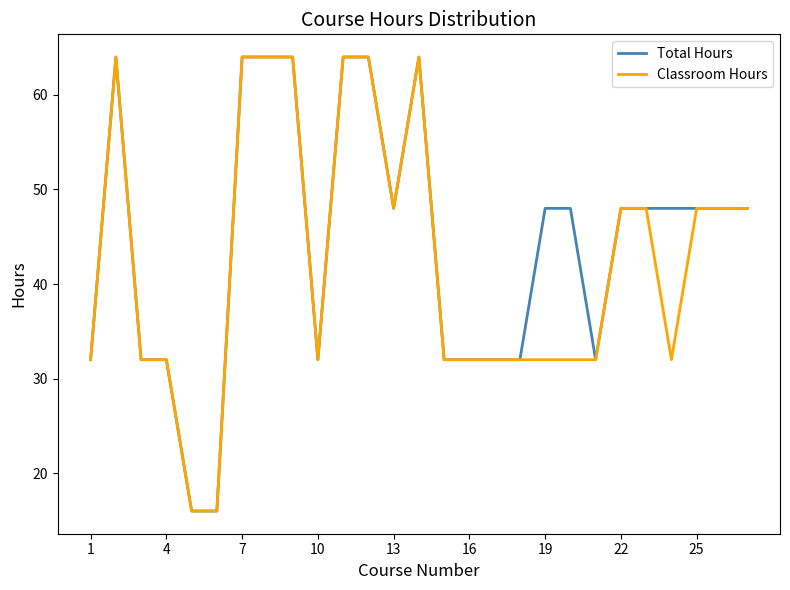

What is the smallest value displayed?

16